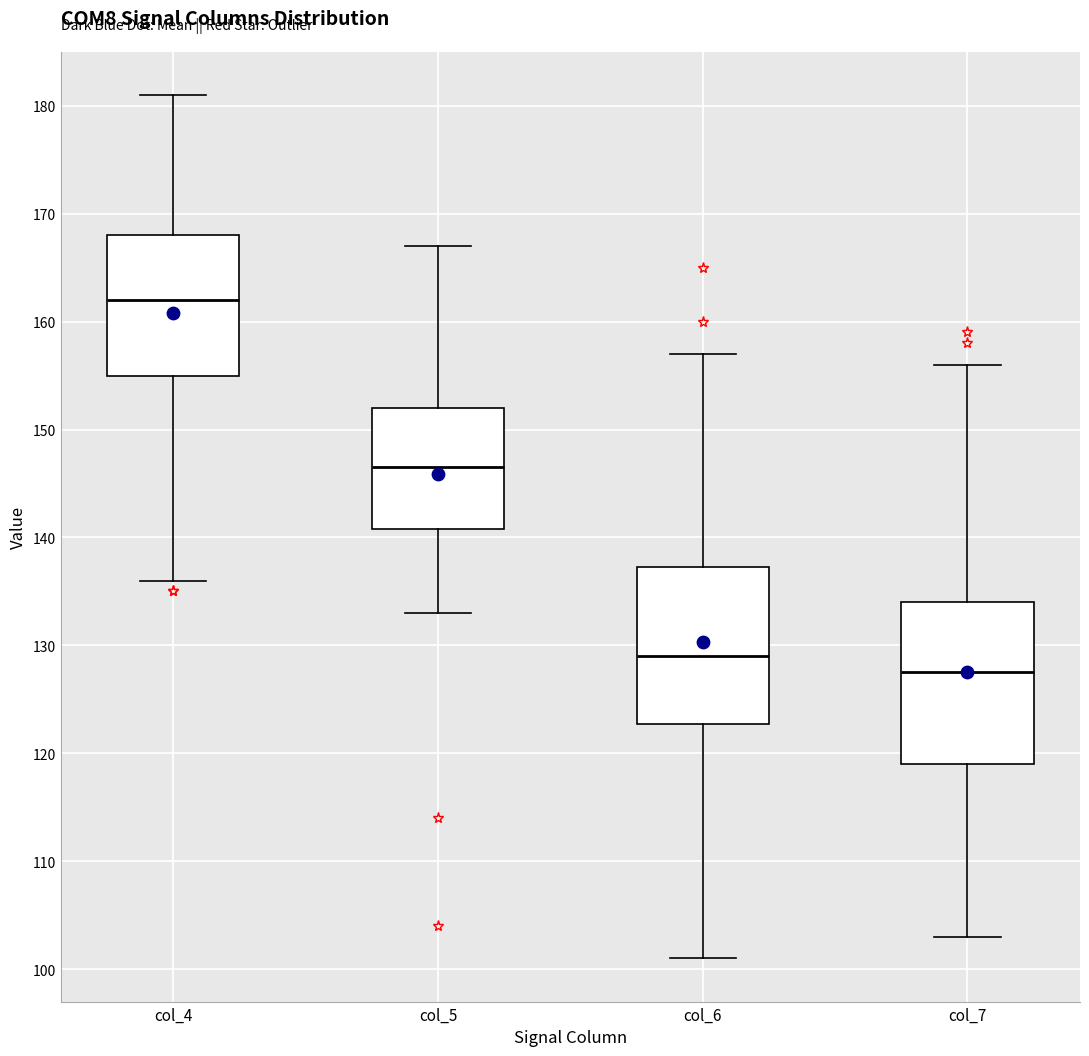

Where is the lower edge of the box for col_5 on the y-axis? The values are not printed on the chart, so give them approximately, as read against the axis.

141